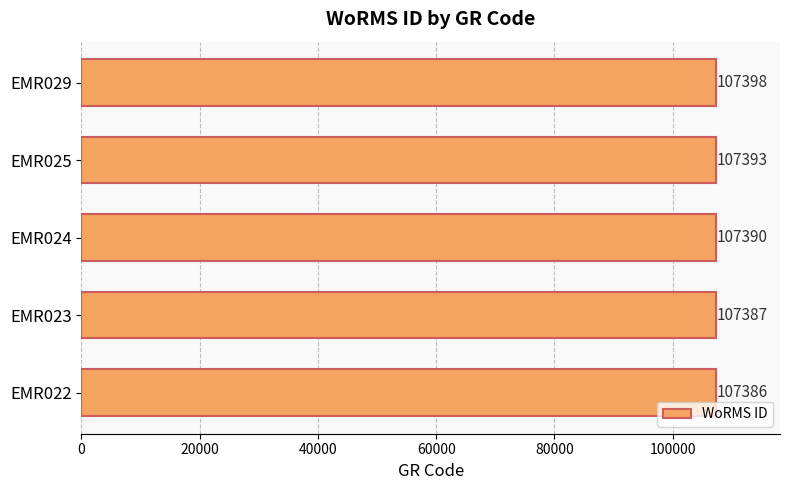

How many bars are there in total?

5